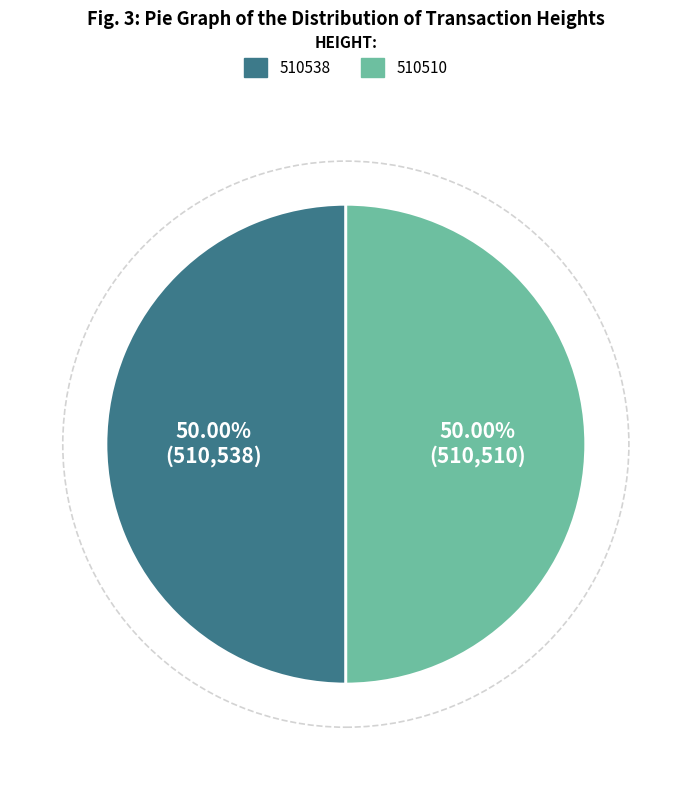

Is the sum of 510510 and 510538 greater than half?

Yes